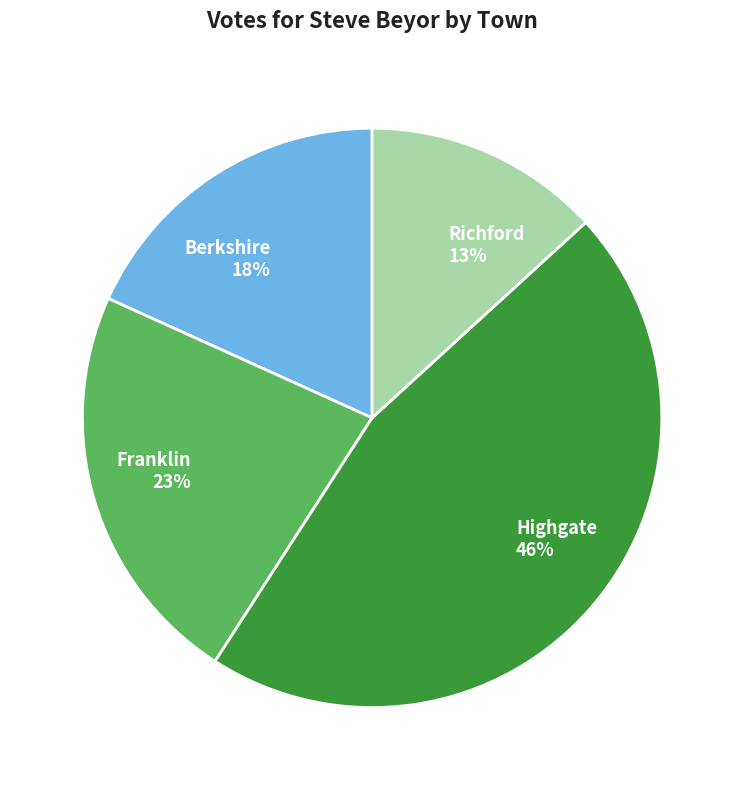

To the nearest percent, what is the combined percentage of Highgate and Richford?

59%